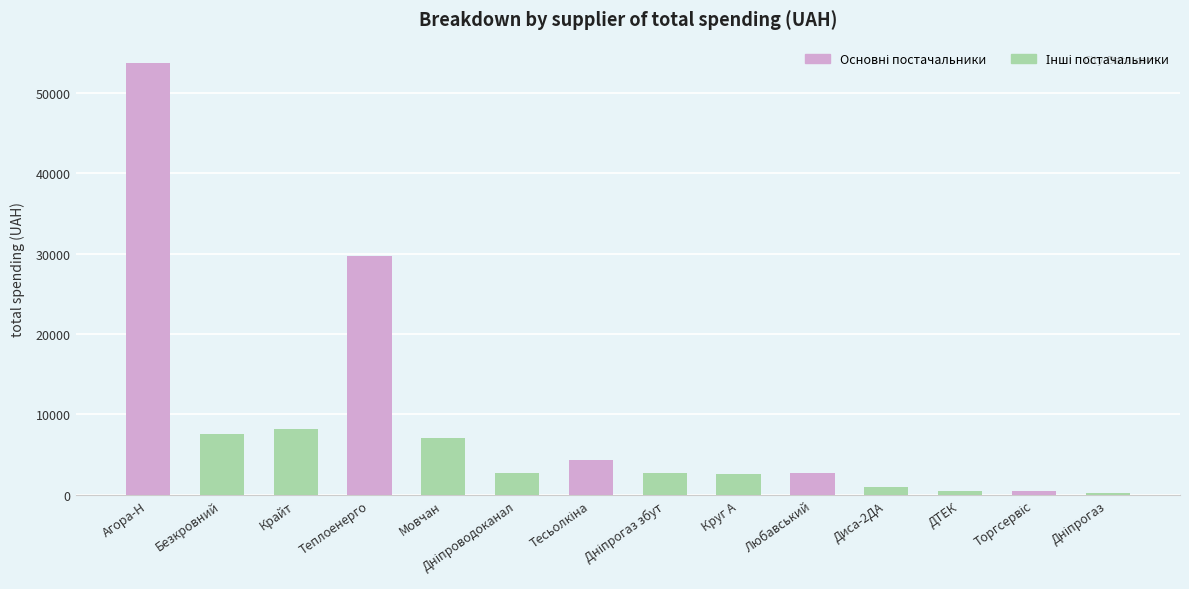

Is it true that the value at Безкровний is 7512.9?

True